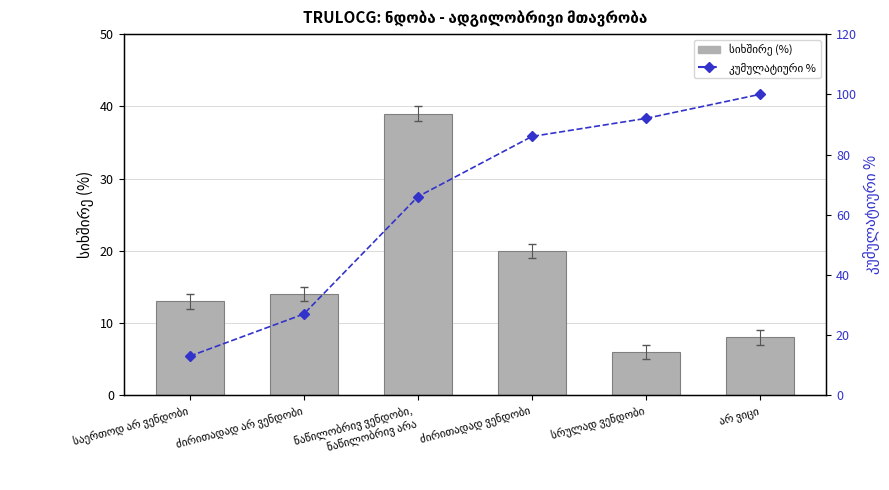

What is the maximum value for სიხშირე (%)?

39